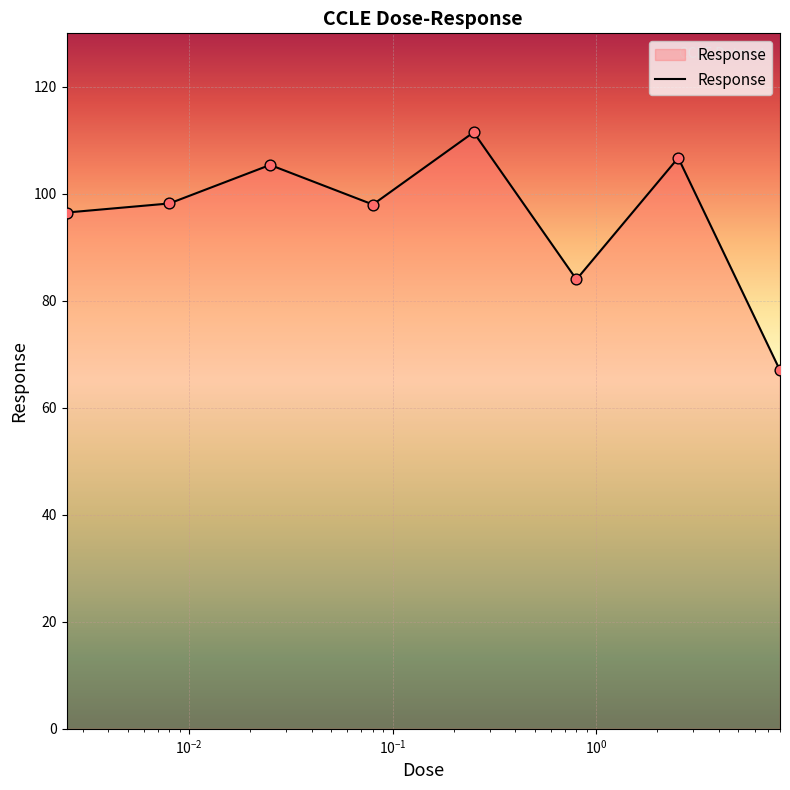

How many interior local peaks (higher than both neighbors) does the data have?

3